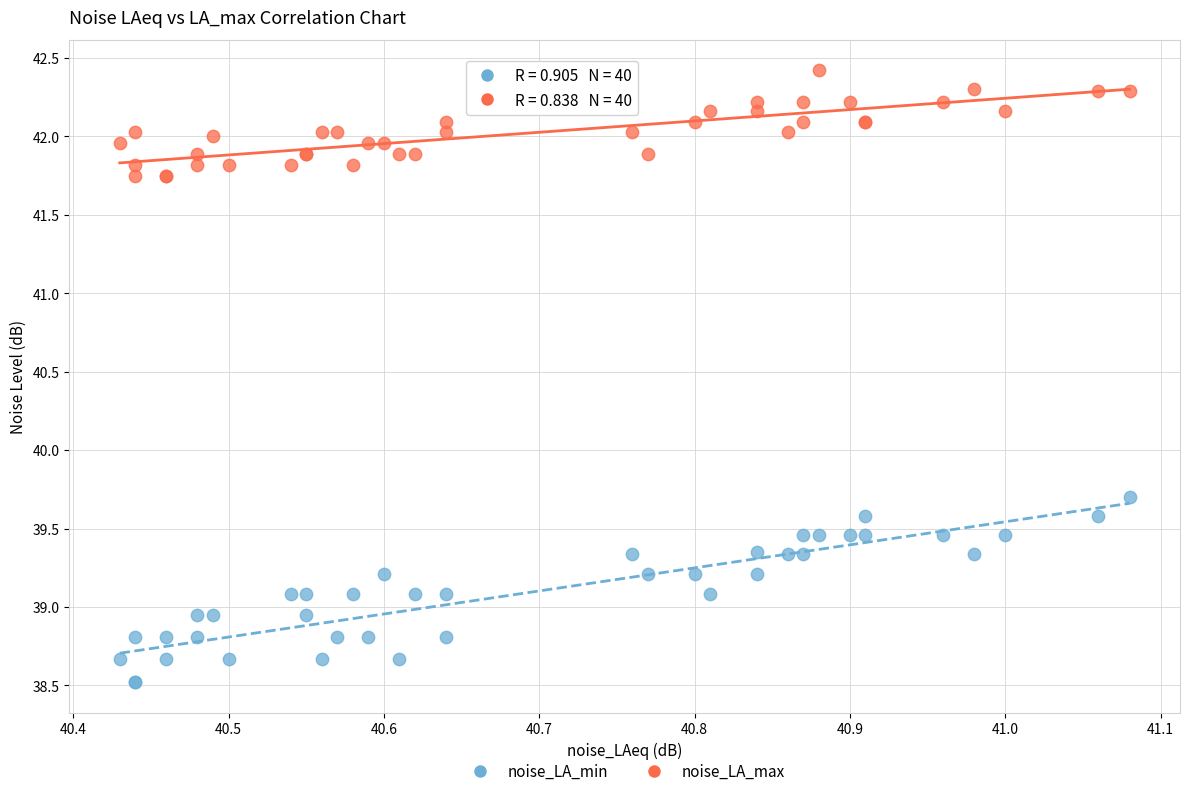

Which series has the largest Y range (max minus min)?

noise_LA_min